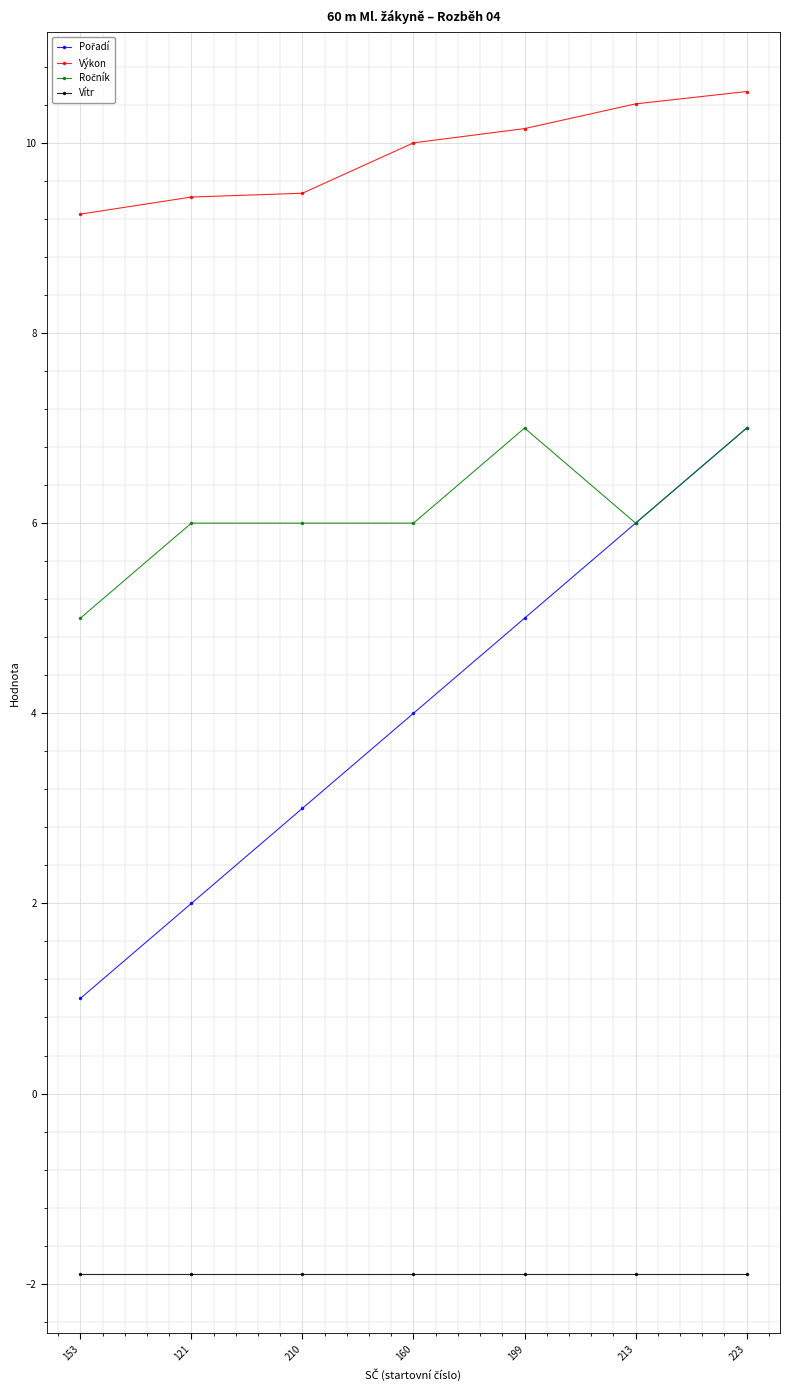

What is the spread (max minus min) of values at 213?

12.3